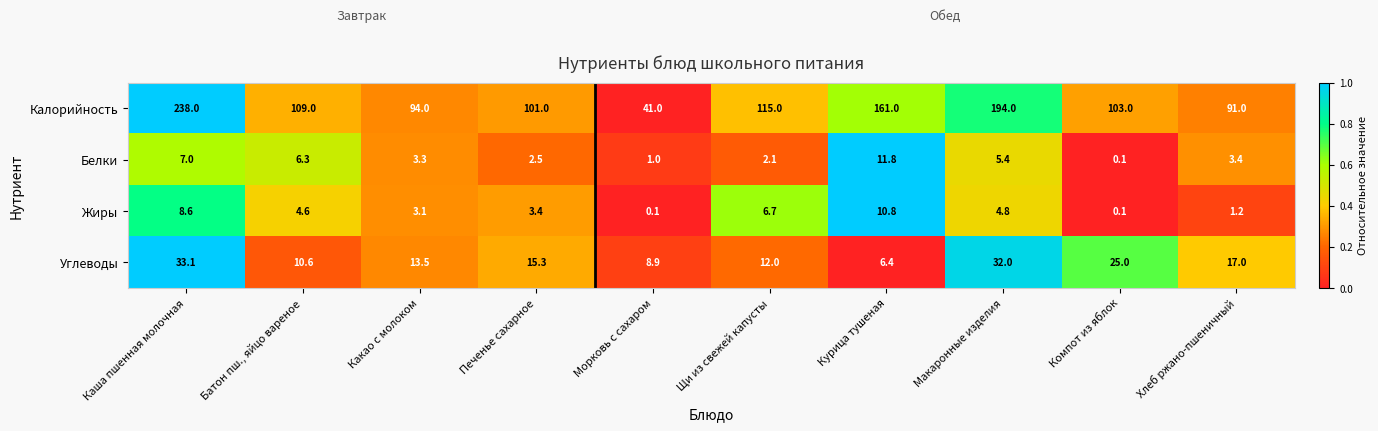

At which label does Жиры first exceed 4?

Каша пшенная молочная